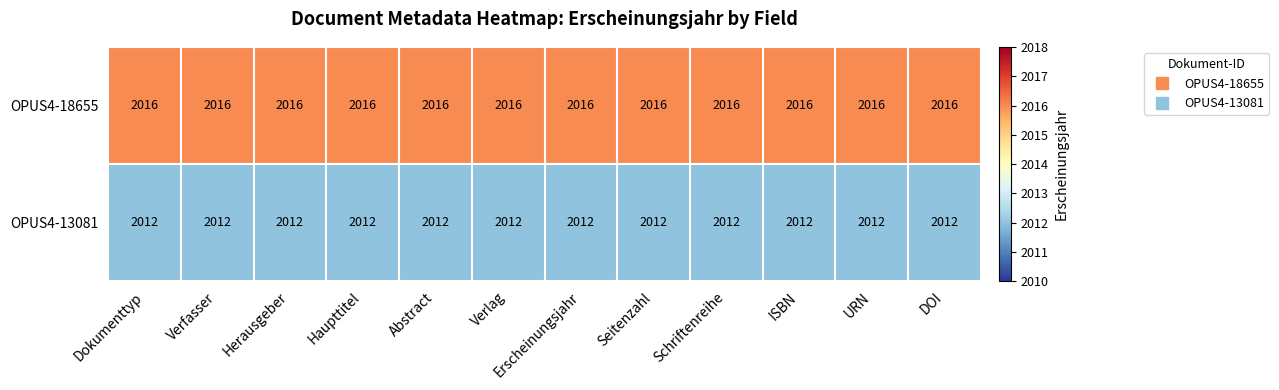

The value of OPUS4-13081 at Verfasser is 2012. True or false?

True